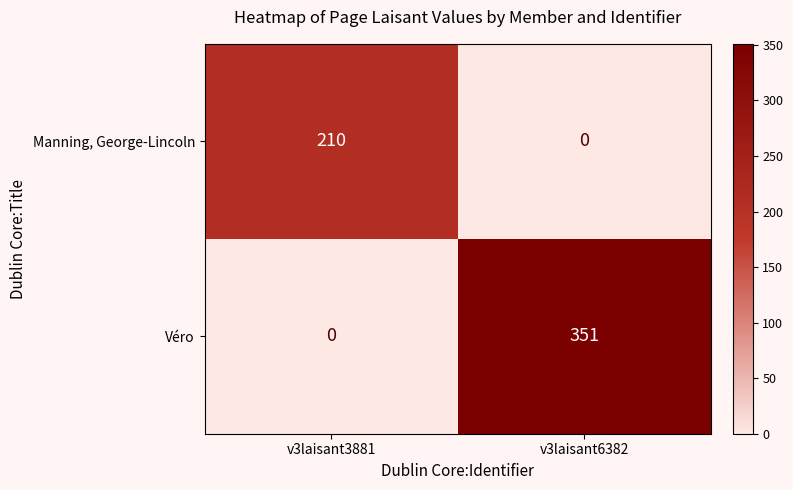

How many series are shown in this chart?

2